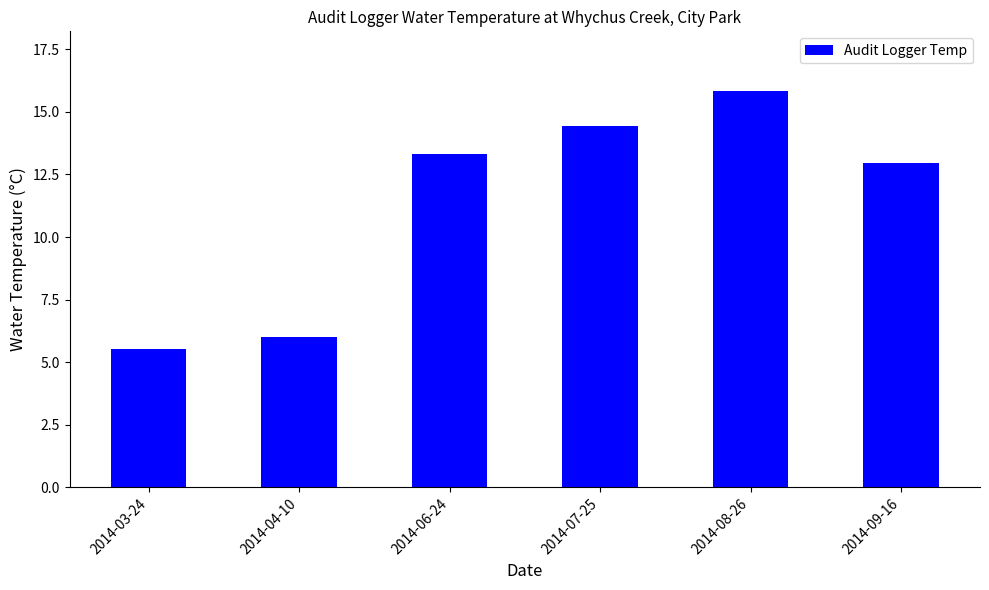

Which has a higher value, 2014-09-16 or 2014-04-10?

2014-09-16